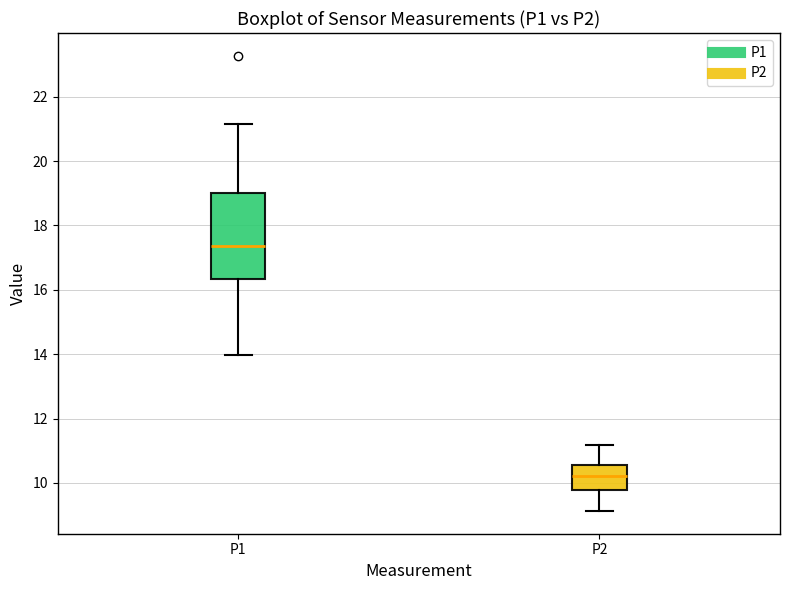

Reading left to right, read every box against the y-axis: the position of its median line, the range the box covers, and the ends of its whiskers. The values are not printed on the chart, so give them approximately, as read against the axis.

P1: median 17.4, box 16.4 to 19.0, whiskers 14.0 to 21.2
P2: median 10.2, box 9.8 to 10.6, whiskers 9.2 to 11.2